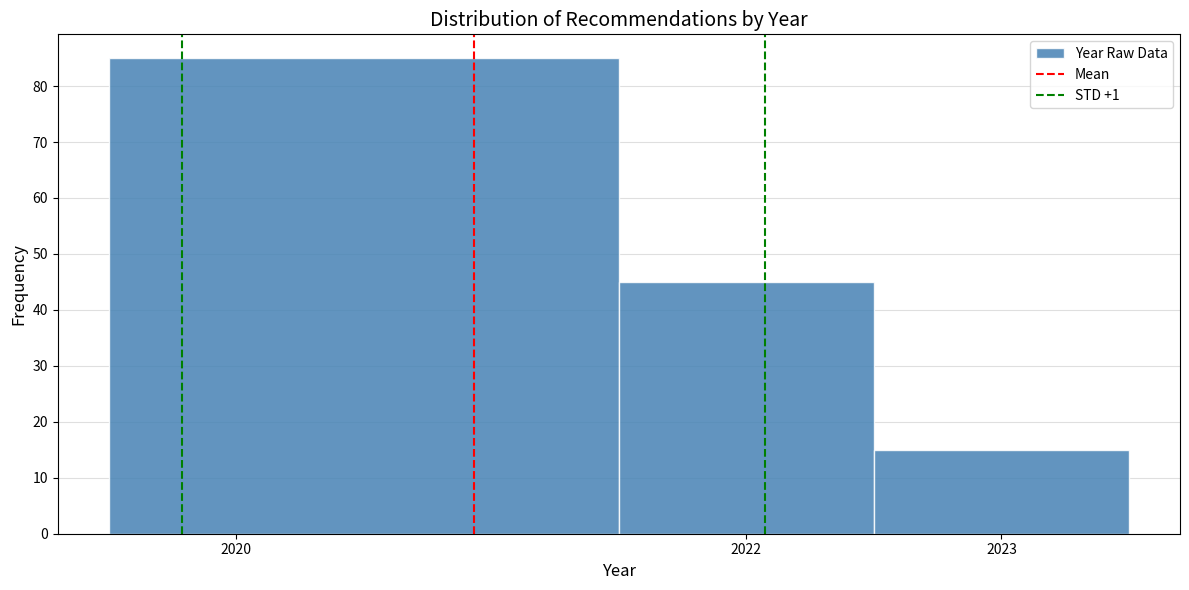

Reading left to right, list every bar in this chart as the range it spans on the x-axis followed by its height. The values are not printed on the chart, so give them approximately, as read against the axis.

2019.5 to 2021.5: 85
2021.5 to 2022.5: 45
2022.5 to 2023.5: 15